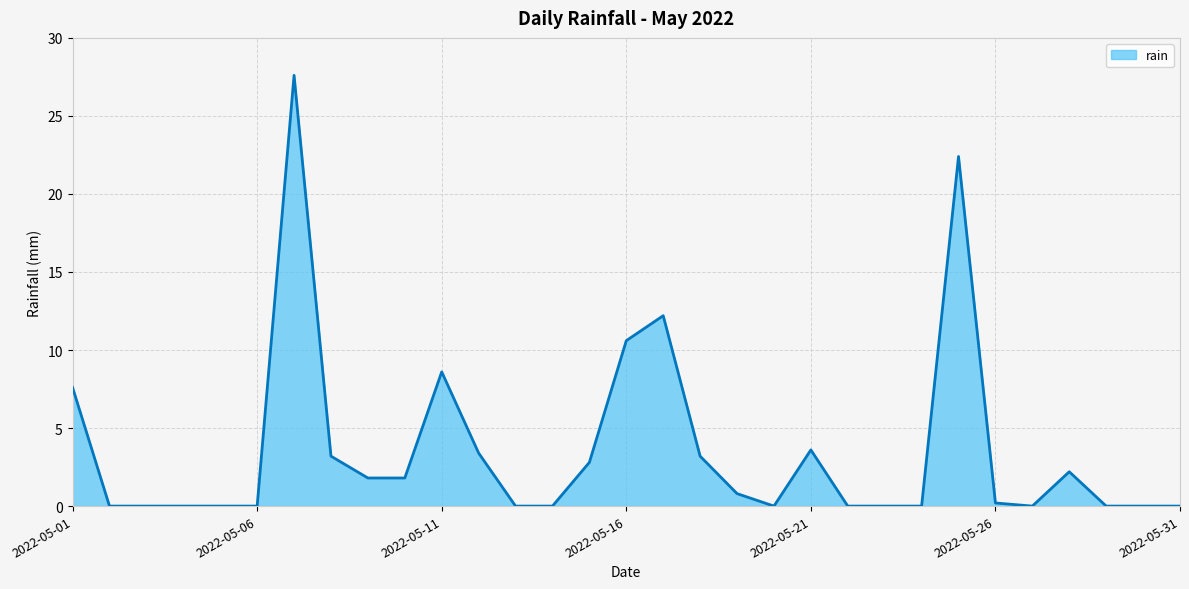

How many distinct data groups are displayed?

1